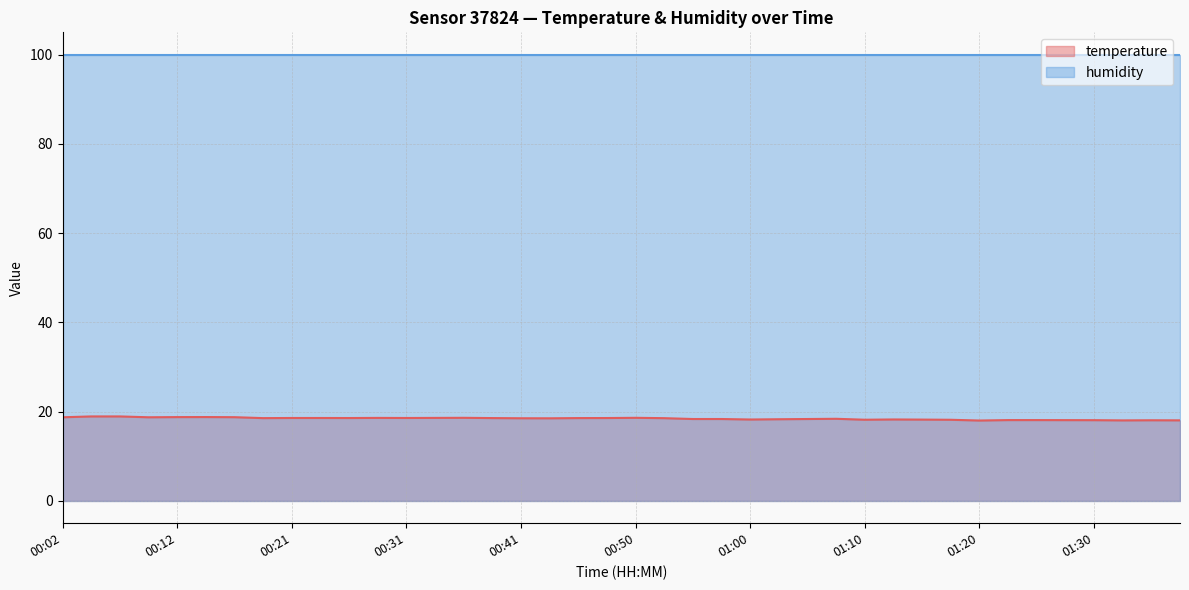

What value does the data have at 00:55?

18.4